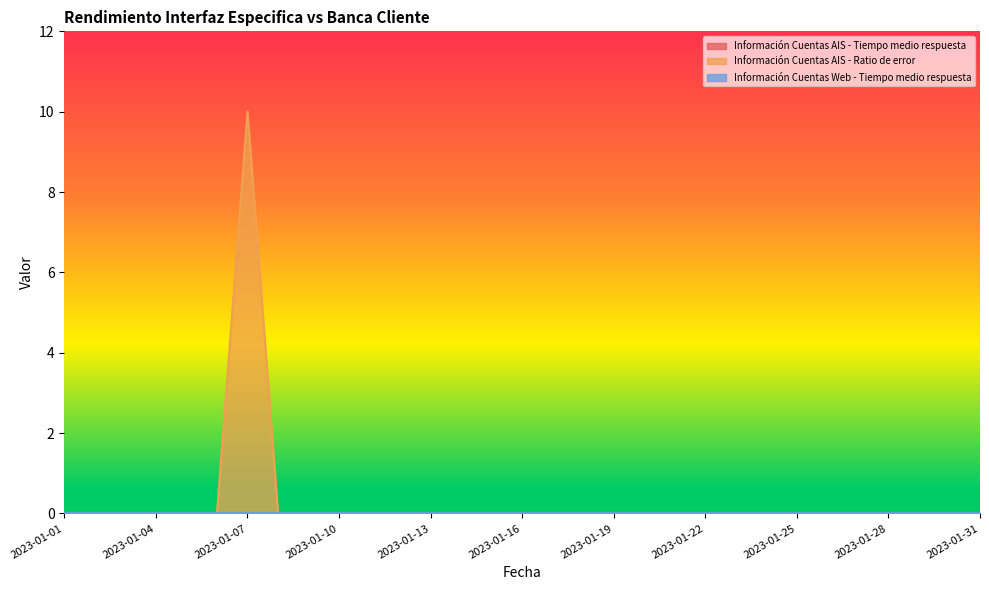

Reading left to right, list all the values displayed in this chart.

Información Cuentas AIS - Tiempo medio respuesta: 2023-01-01=0	2023-01-02=0	2023-01-03=0	2023-01-04=0	2023-01-05=0	2023-01-06=0	2023-01-07=0	2023-01-08=0	2023-01-09=0	2023-01-10=0	2023-01-11=0	2023-01-12=0	2023-01-13=0	2023-01-14=0	2023-01-15=0	2023-01-16=0	2023-01-17=0	2023-01-18=0	2023-01-19=0	2023-01-20=0	2023-01-21=0	2023-01-22=0	2023-01-23=0	2023-01-24=0	2023-01-25=0	2023-01-26=0	2023-01-27=0	2023-01-28=0	2023-01-29=0	2023-01-30=0	2023-01-31=0
Información Cuentas AIS - Ratio de error: 2023-01-01=0	2023-01-02=0	2023-01-03=0	2023-01-04=0	2023-01-05=0	2023-01-06=0	2023-01-07=10	2023-01-08=0	2023-01-09=0	2023-01-10=0	2023-01-11=0	2023-01-12=0	2023-01-13=0	2023-01-14=0	2023-01-15=0	2023-01-16=0	2023-01-17=0	2023-01-18=0	2023-01-19=0	2023-01-20=0	2023-01-21=0	2023-01-22=0	2023-01-23=0	2023-01-24=0	2023-01-25=0	2023-01-26=0	2023-01-27=0	2023-01-28=0	2023-01-29=0	2023-01-30=0	2023-01-31=0
Información Cuentas Web - Tiempo medio respuesta: 2023-01-01=0	2023-01-02=0	2023-01-03=0	2023-01-04=0	2023-01-05=0	2023-01-06=0	2023-01-07=0	2023-01-08=0	2023-01-09=0	2023-01-10=0	2023-01-11=0	2023-01-12=0	2023-01-13=0	2023-01-14=0	2023-01-15=0	2023-01-16=0	2023-01-17=0	2023-01-18=0	2023-01-19=0	2023-01-20=0	2023-01-21=0	2023-01-22=0	2023-01-23=0	2023-01-24=0	2023-01-25=0	2023-01-26=0	2023-01-27=0	2023-01-28=0	2023-01-29=0	2023-01-30=0	2023-01-31=0